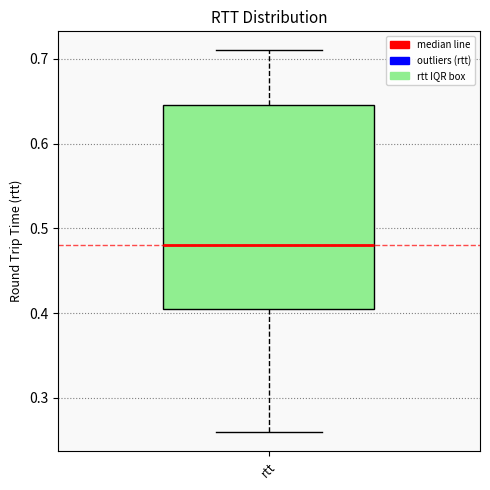

Transcribe this box plot: give where the median line is, the range the box spans, and where the two whiskers end, as read against the y-axis. The values are not printed on the chart, so give them approximately, as read against the axis.

median 0.48, box 0.40 to 0.65, whiskers 0.26 to 0.71